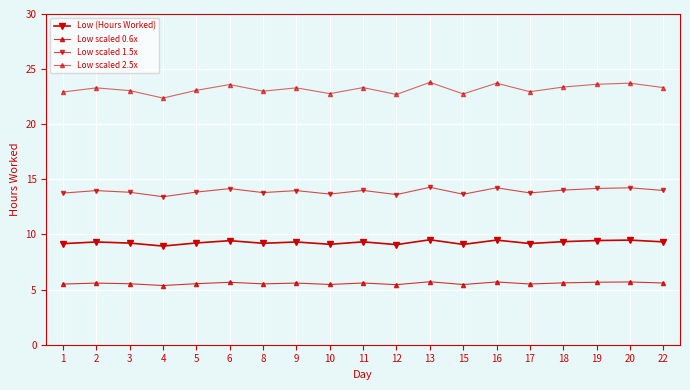

Which series has the largest total across all categories?

Low scaled 2.5x